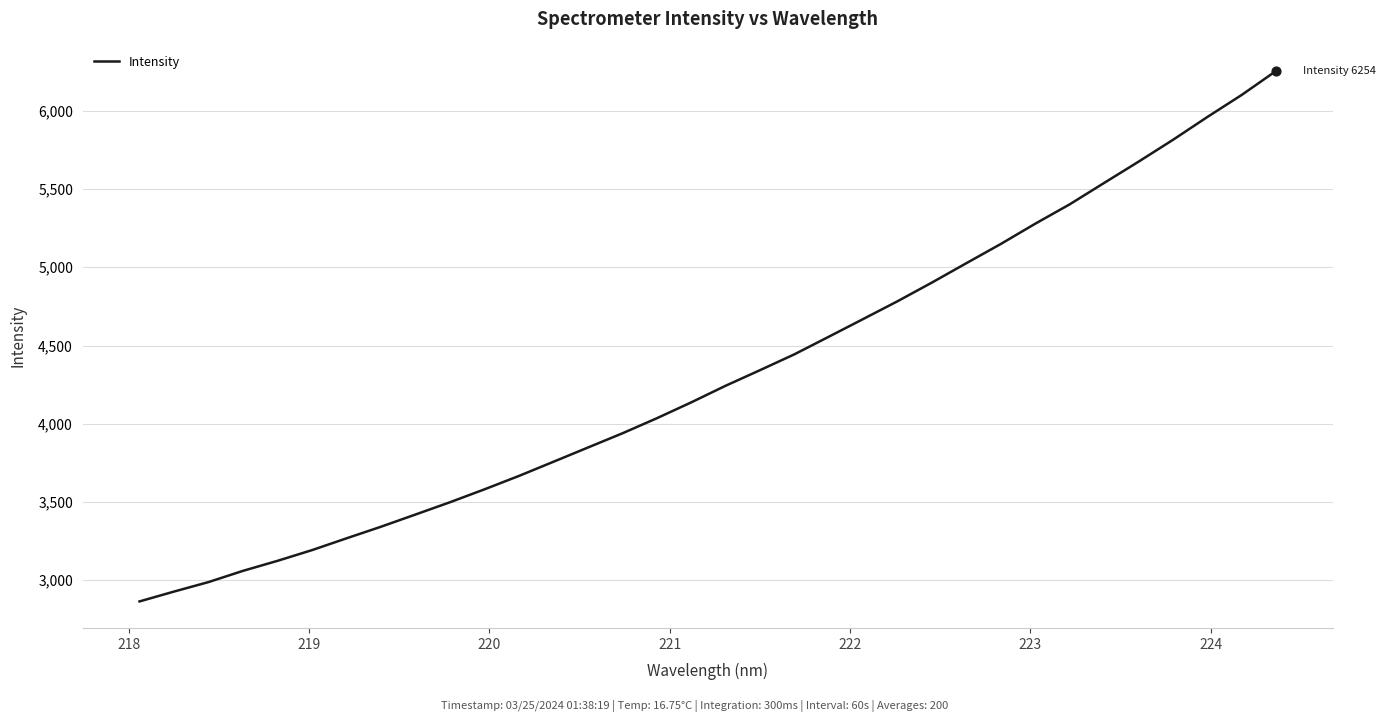

What is the difference between the maximum and minimum values?

3389.1